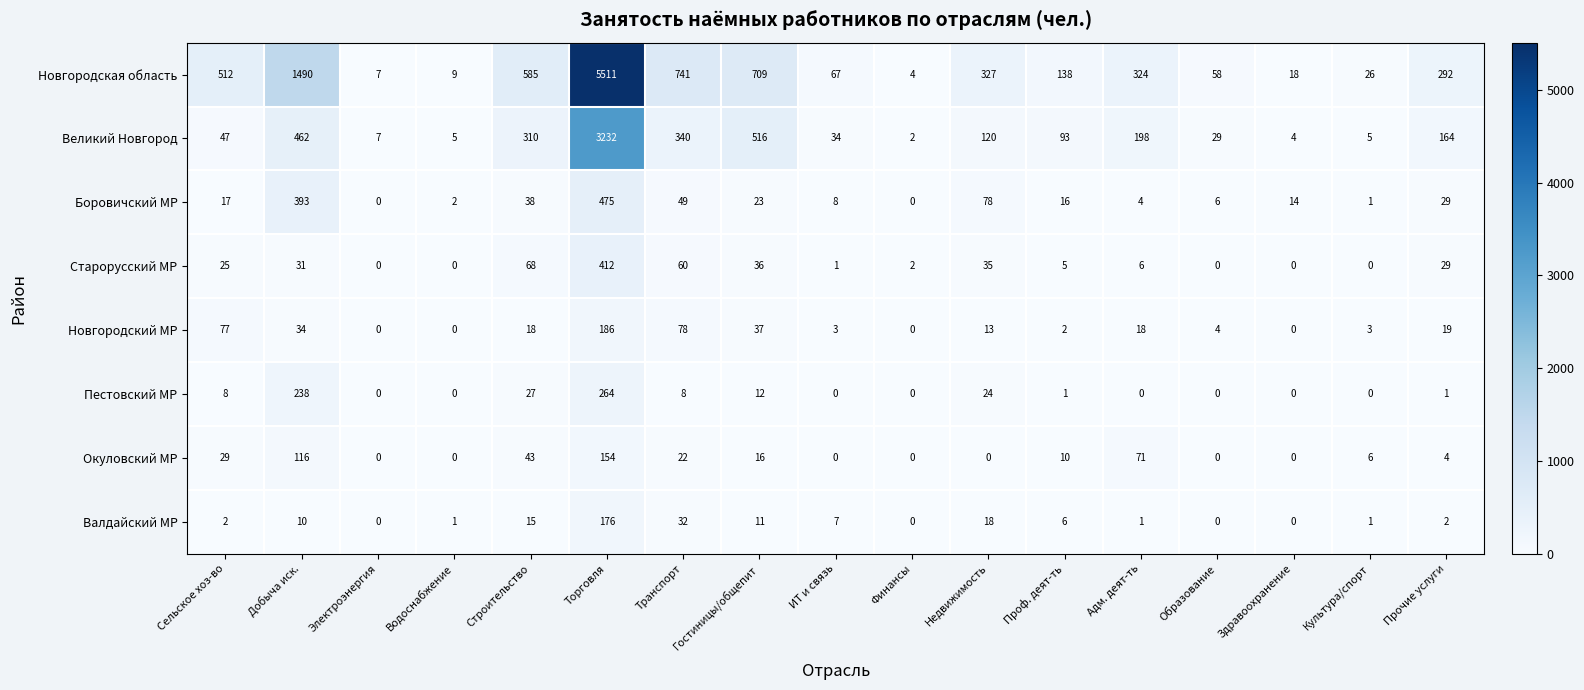

Which series changed the most between Добыча иск. and Адм. деят-ть?

Новгородская область